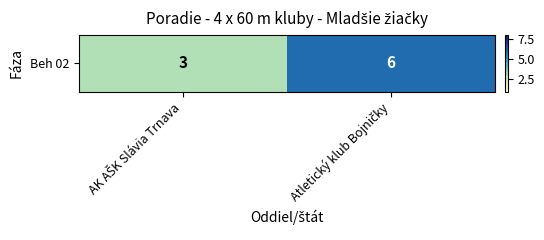

The chart shows a value of 3 at AK AŠK Slávia Trnava. True or false?

True